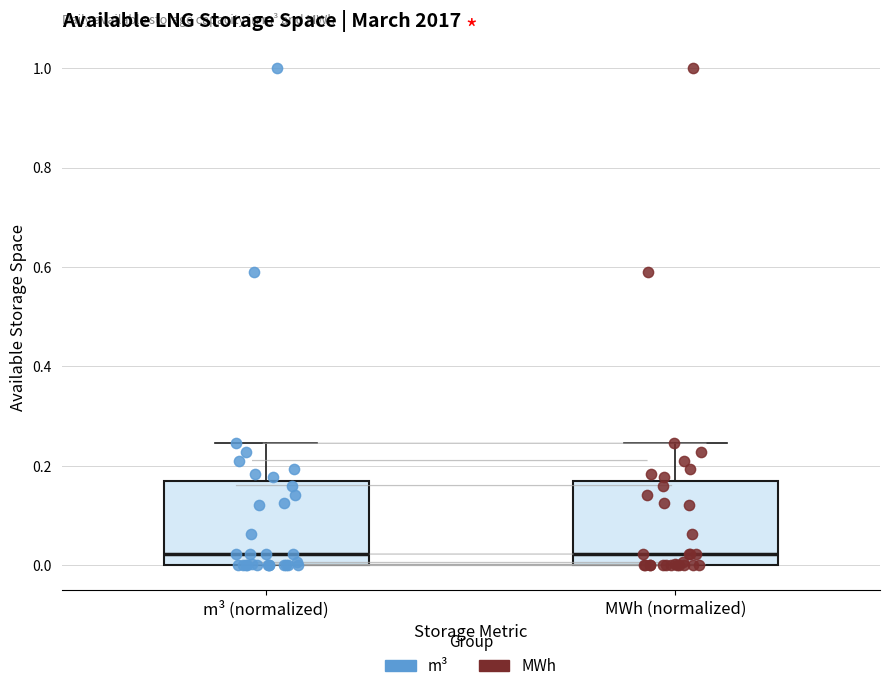

Reading left to right, transcribe this box plot: for each box, give where its median line is, the range the box spans, and where its two whiskers end, as read against the y-axis. The values are not printed on the chart, so give them approximately, as read against the axis.

m³ (normalized): median 0.02, box 0.00 to 0.16, whiskers 0.00 to 0.24
MWh (normalized): median 0.02, box 0.00 to 0.16, whiskers 0.00 to 0.24